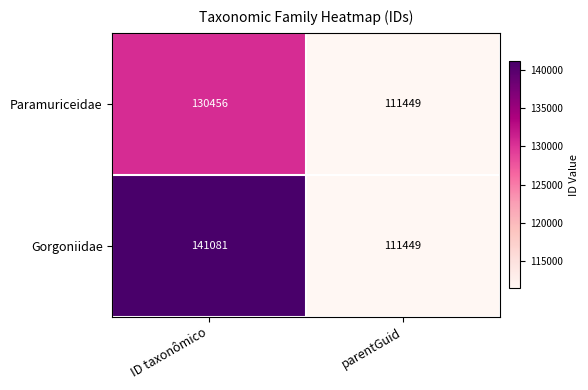

Reading left to right, extract all data points from this chart.

Paramuriceidae: ID taxonômico=130456	parentGuid=111449
Gorgoniidae: ID taxonômico=141081	parentGuid=111449